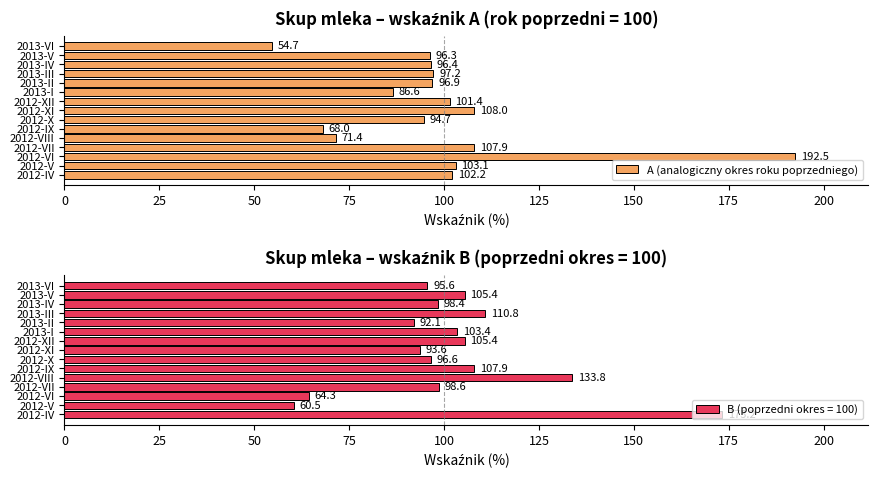

What is the greatest value displayed?

192.5